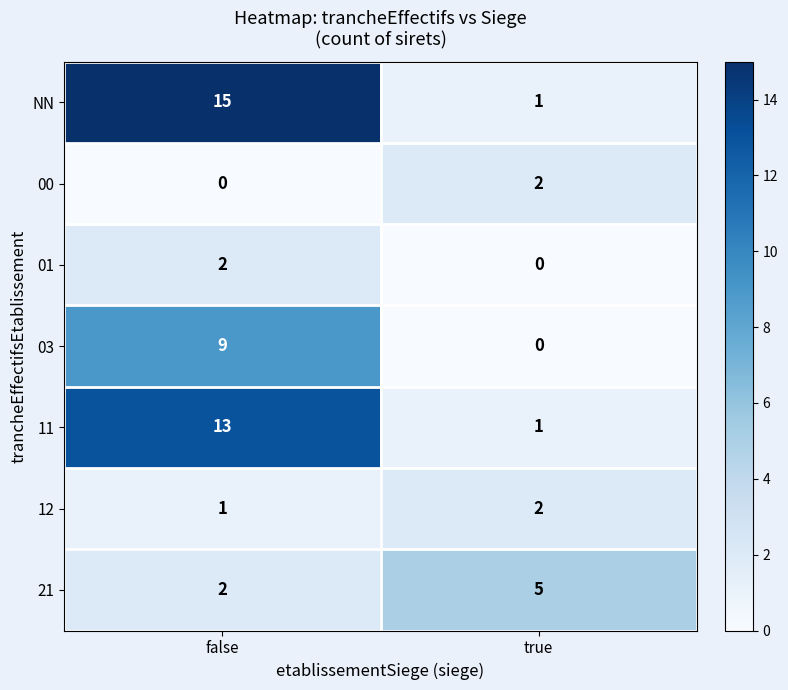

How many series are shown in this chart?

7